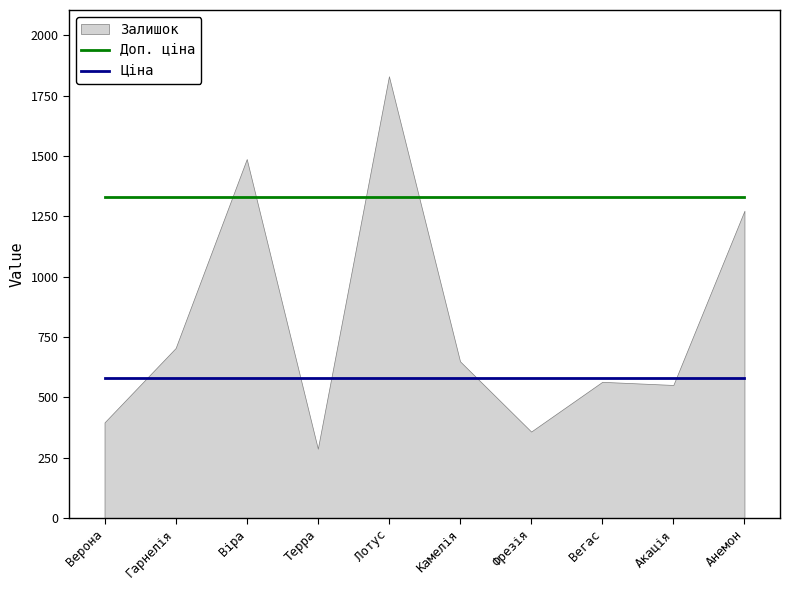

What is the sum of all Ціна values?

5803.9